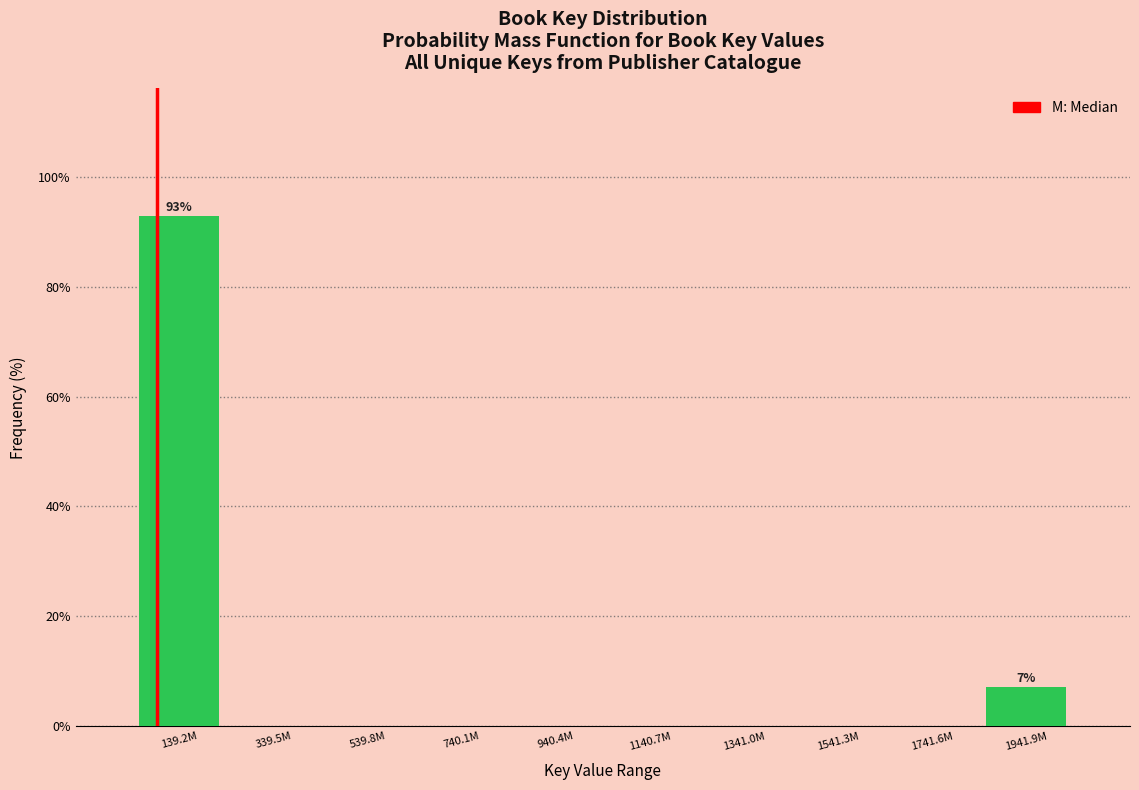

Reading right to left, transcribe all the data shown in this chart.

1941.9M=7.1	1741.6M=0.0	1541.3M=0.0	1341.0M=0.0	1140.7M=0.0	940.4M=0.0	740.1M=0.0	539.8M=0.0	339.5M=0.0	139.2M=92.9